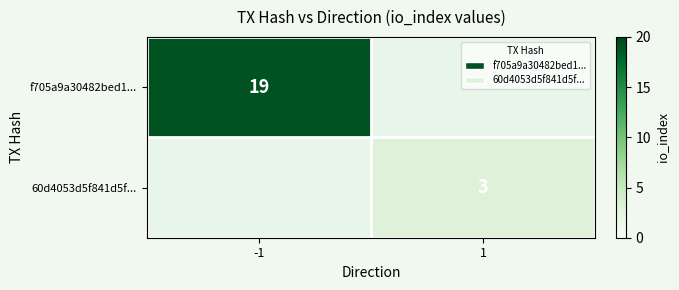

At how many categories does at least one series exceed 1?

2